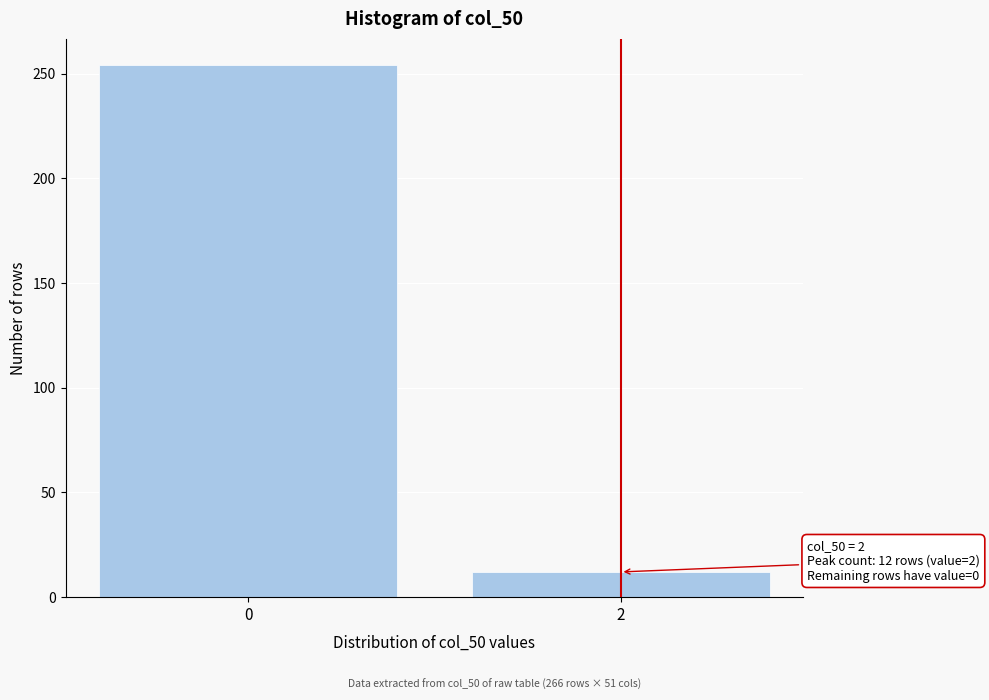

Reading left to right, extract all data points from this chart.

0=254	2=12